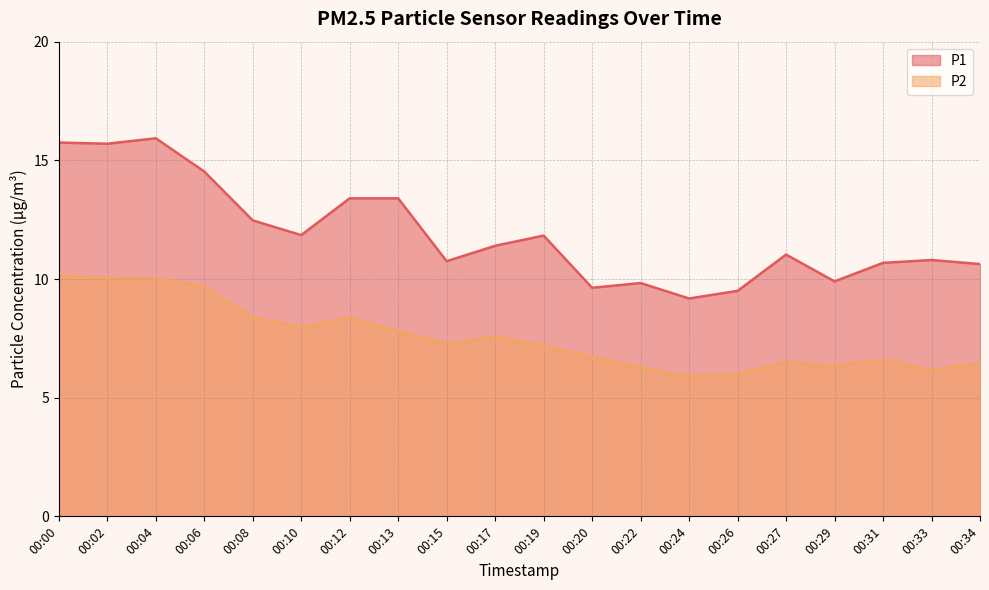

What is the minimum value for P2?

5.9